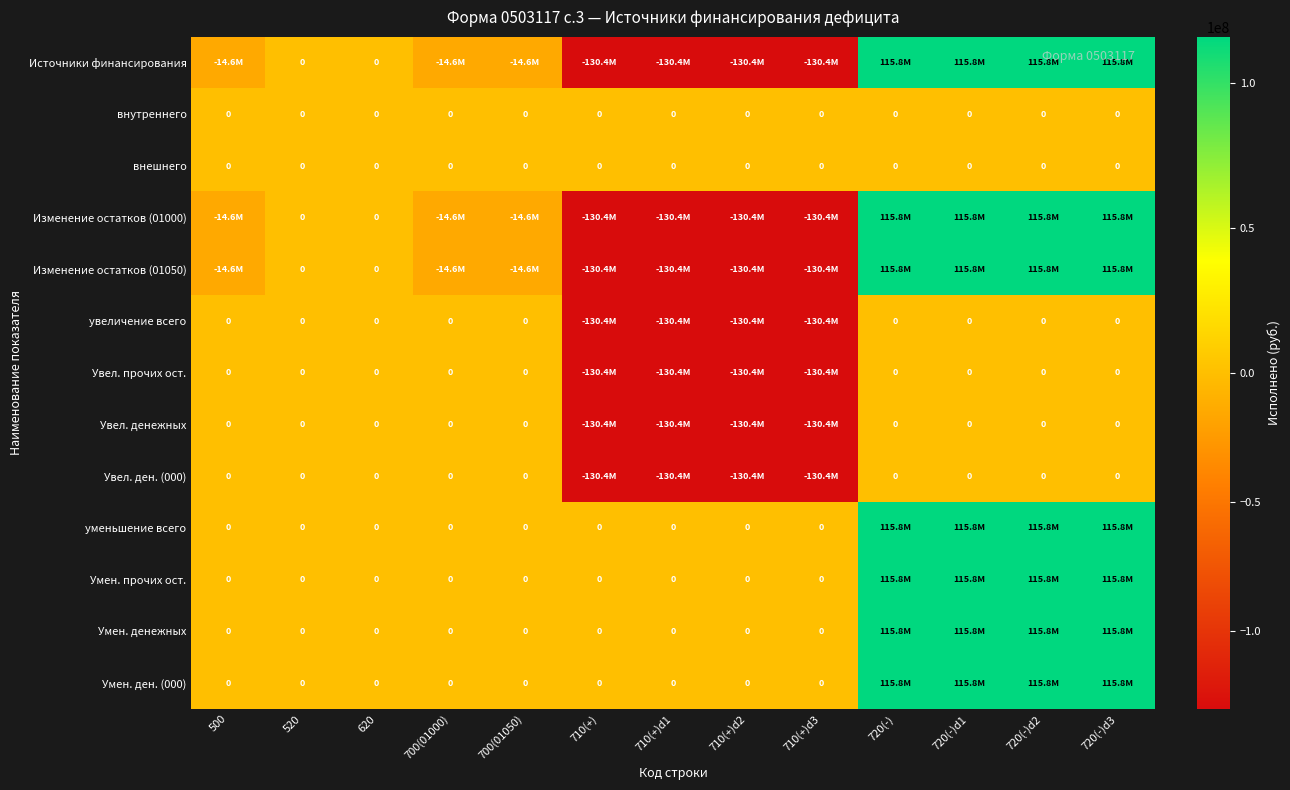

What is the smallest value displayed?

-130391470.7